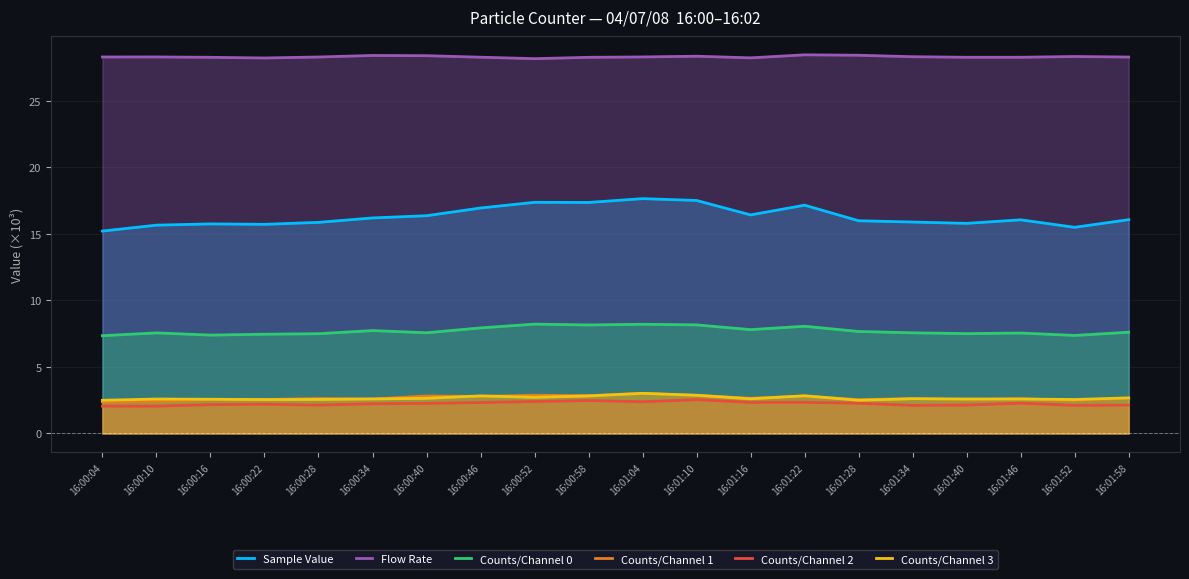

What is the spread (max minus min) of values at 16:01:10?

25.8